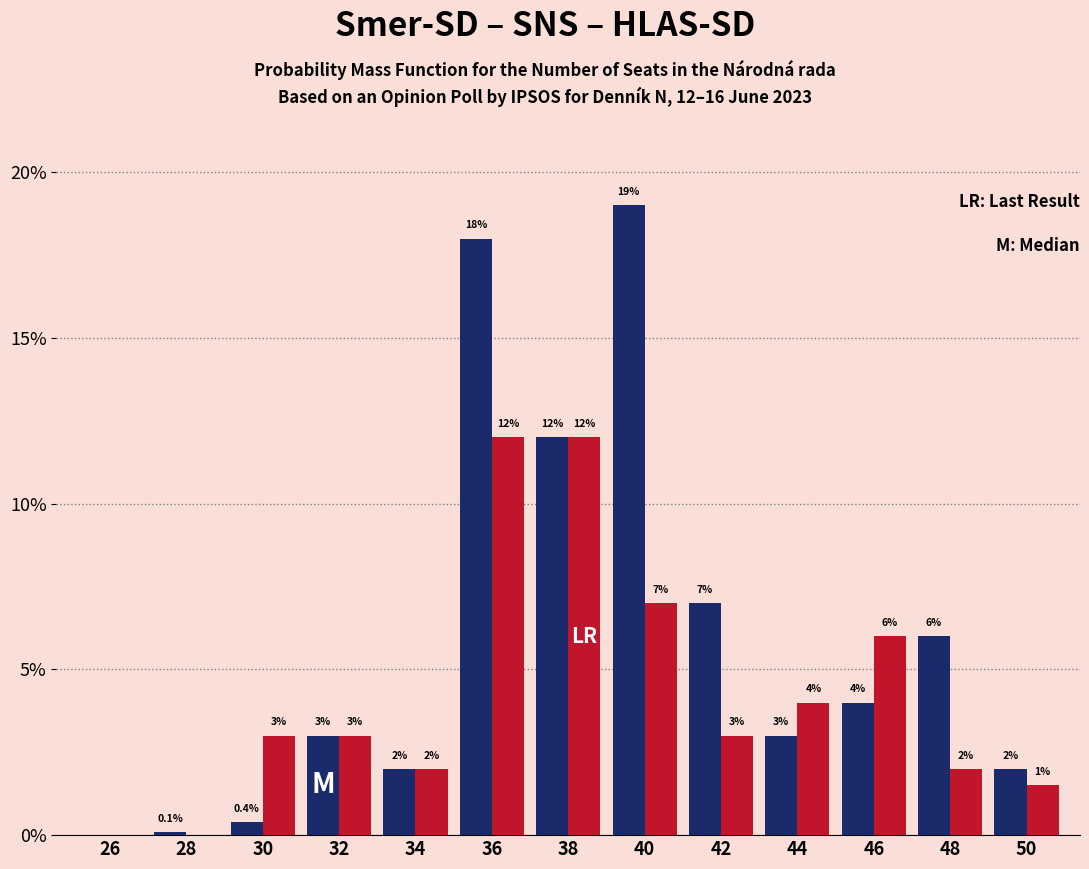

Reading right to left, transcribe all the data shown in this chart.

Smer-SD: 50=2.0	48=6.0	46=4.0	44=3.0	42=7.0	40=19.0	38=12.0	36=18.0	34=2.0	32=3.0	30=0.4	28=0.1	26=0.0
SNS: 50=1.5	48=2.0	46=6.0	44=4.0	42=3.0	40=7.0	38=12.0	36=12.0	34=2.0	32=3.0	30=3.0	28=0.0	26=0.0